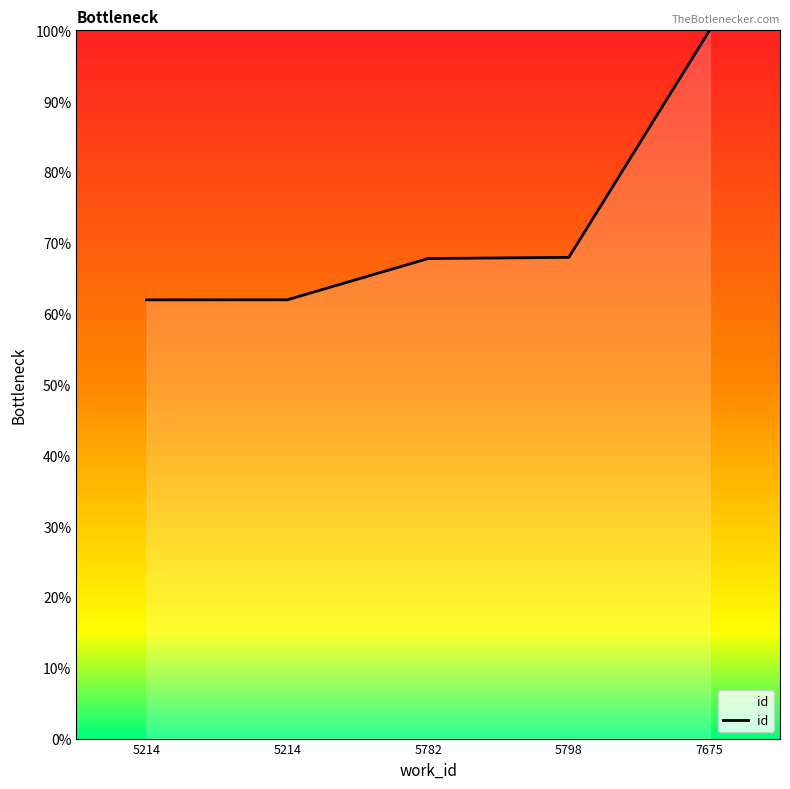

The value at 5798 is 44.8. True or false?

False